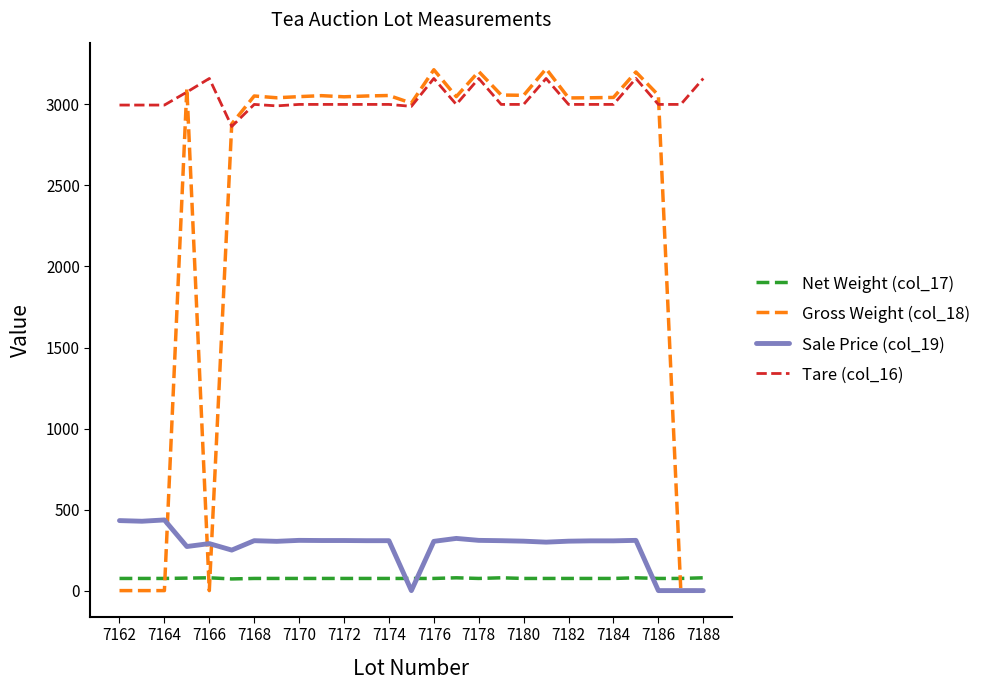

What are all the series names shown in the legend?

Net Weight (col_17), Gross Weight (col_18), Sale Price (col_19), Tare (col_16)